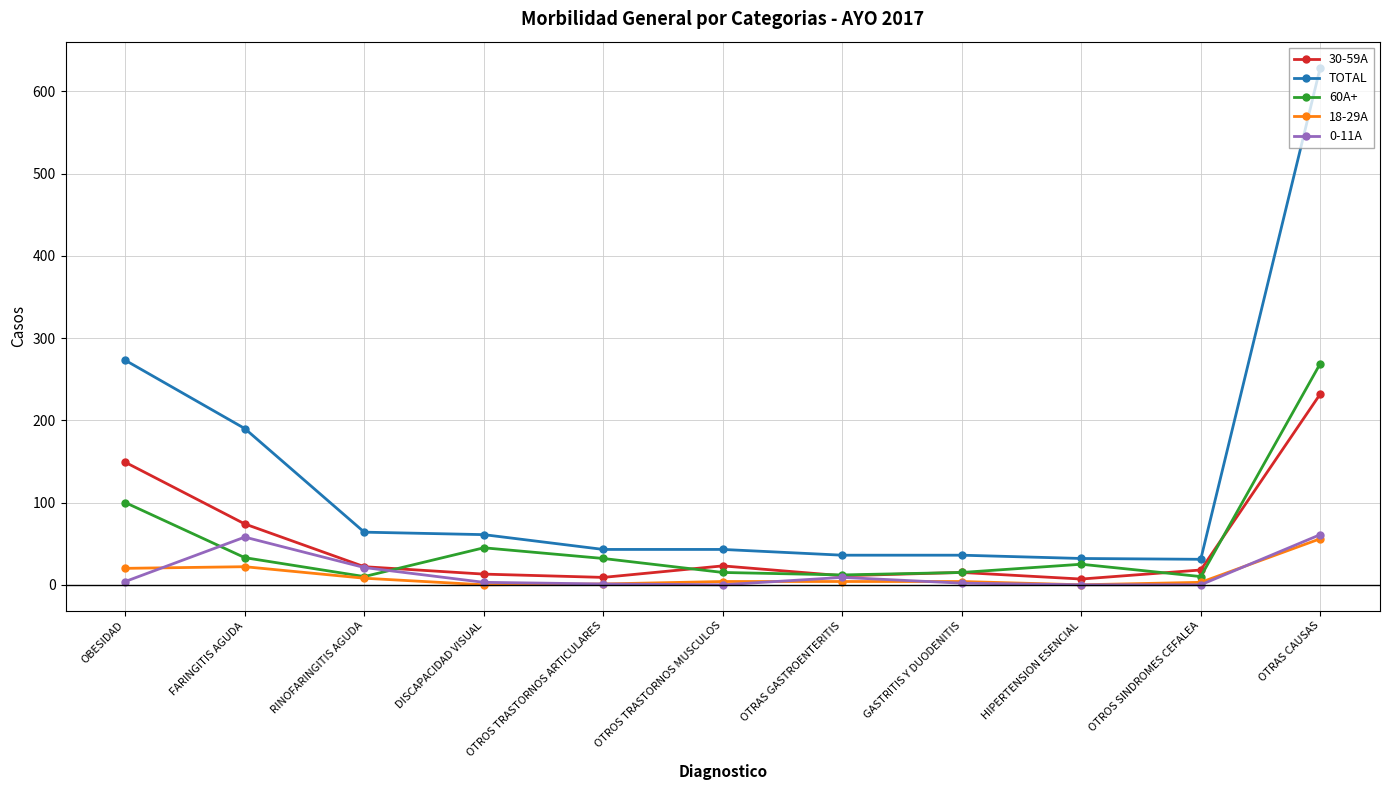

How many series are shown in this chart?

5